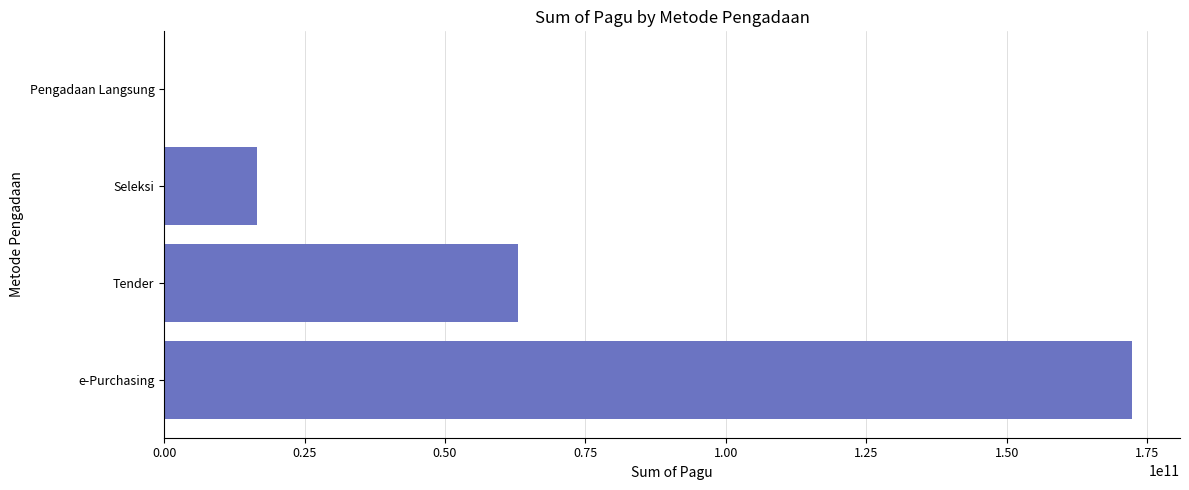

Which category has the highest value across all series?

e-Purchasing